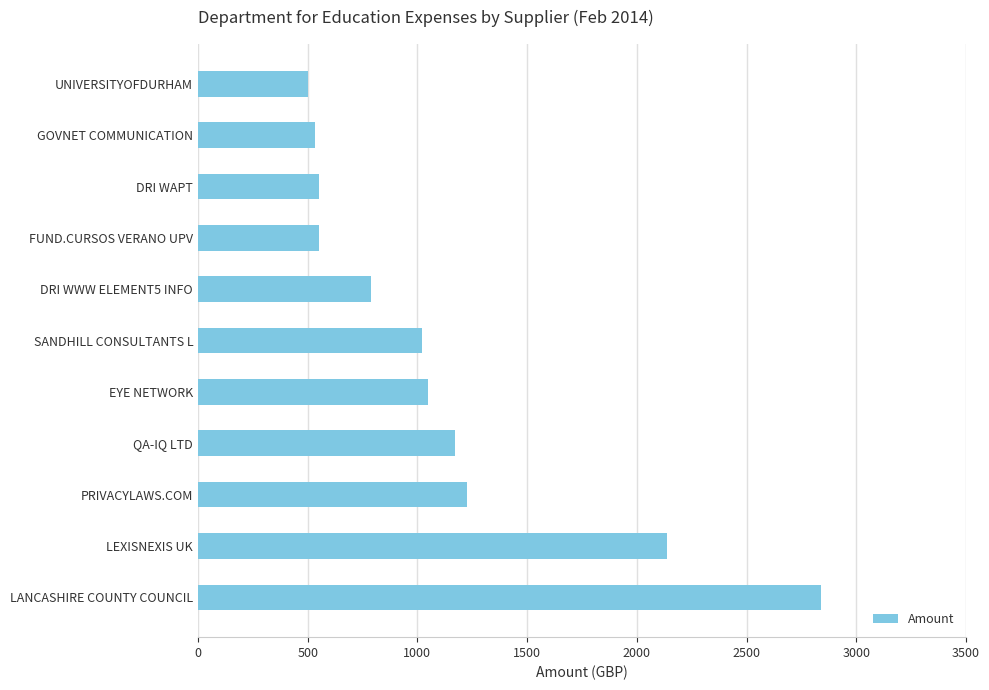

Is it true that the value at EYE NETWORK is 1049.5?

True